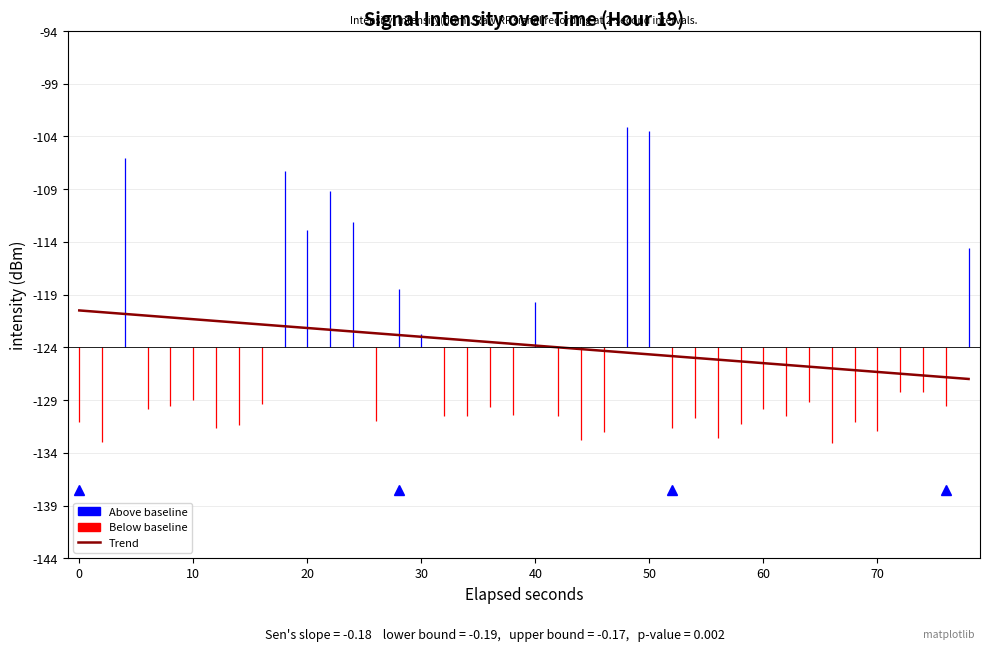

The value at 27 is -1.4. True or false?

False